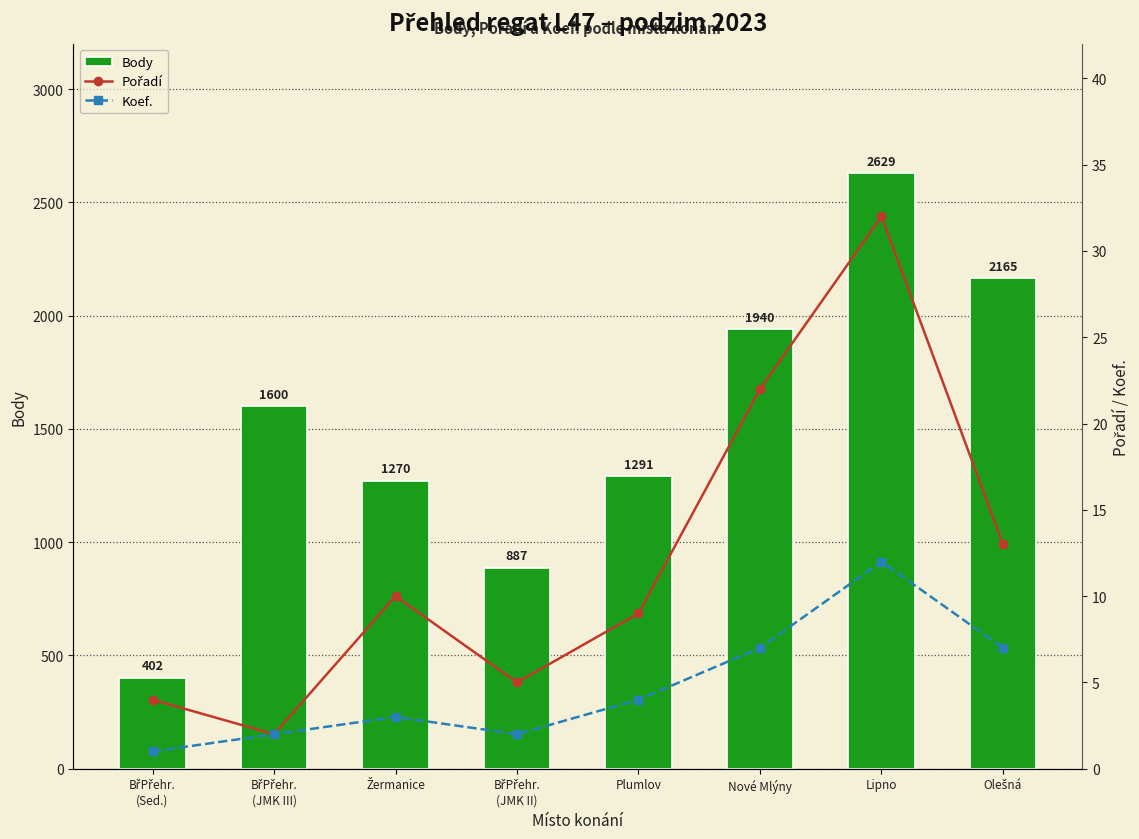

How many groups of bars are there?

8